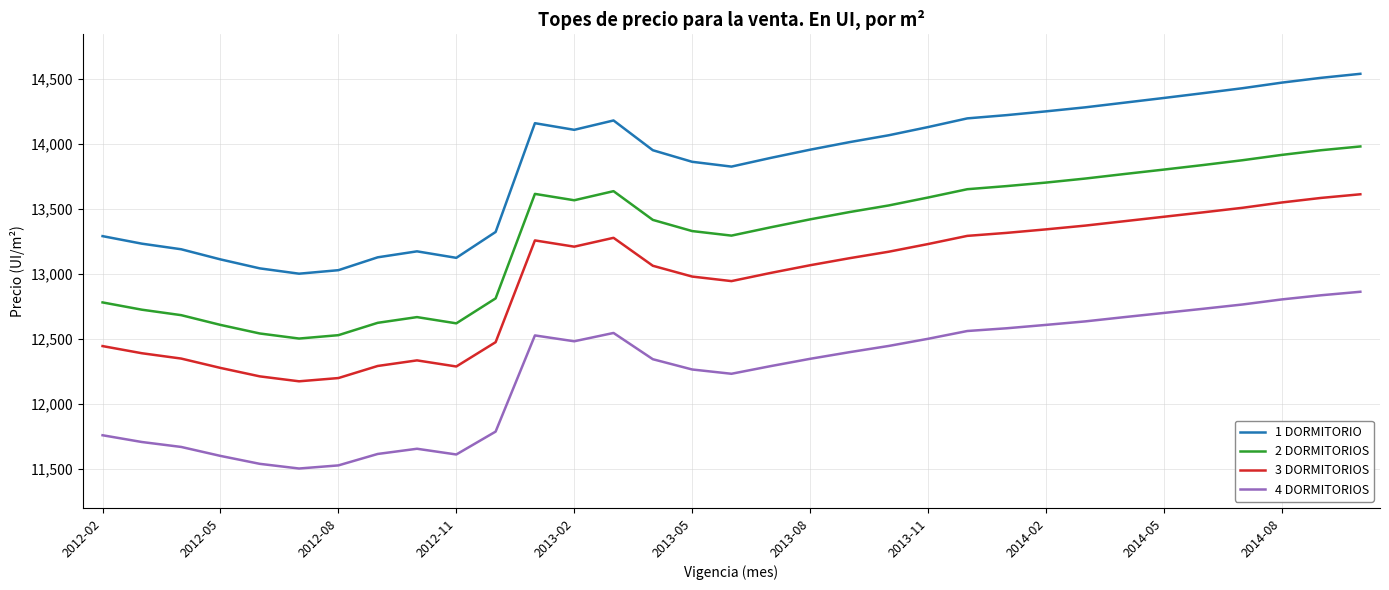

List the series in order of their peak value, highest first.

1 DORMITORIO, 2 DORMITORIOS, 3 DORMITORIOS, 4 DORMITORIOS